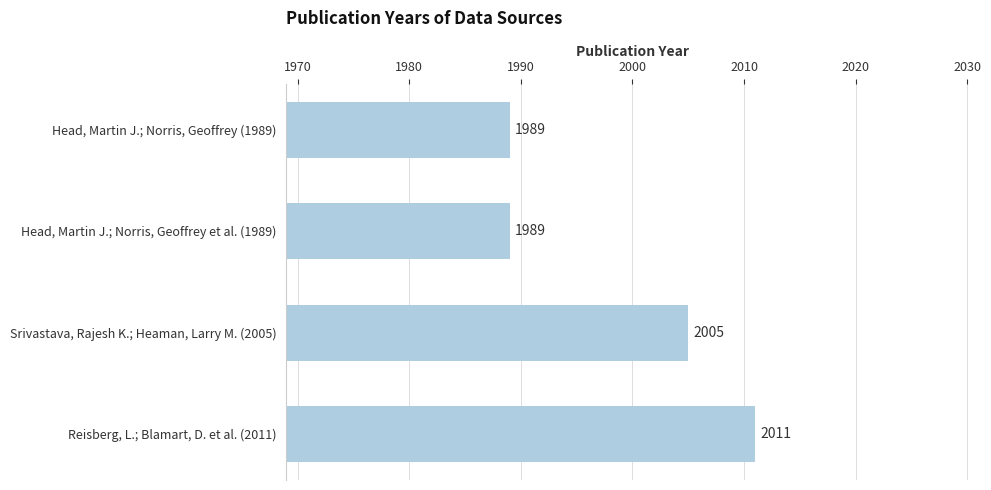

Which has a higher value, Srivastava, Rajesh K.; Heaman, Larry M. (2005) or Head, Martin J.; Norris, Geoffrey (1989)?

Srivastava, Rajesh K.; Heaman, Larry M. (2005)